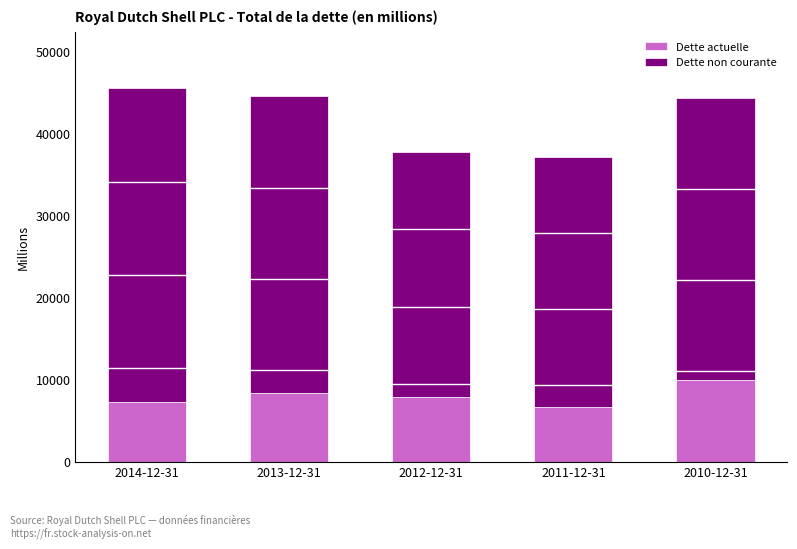

Reading left to right, list all the values displayed in this chart.

Dette actuelle: 2014-12-31=7208	2013-12-31=8344	2012-12-31=7833	2011-12-31=6712	2010-12-31=9951
Dette non courante: 2014-12-31=38332	2013-12-31=36218	2012-12-31=29921	2011-12-31=30463	2010-12-31=34381